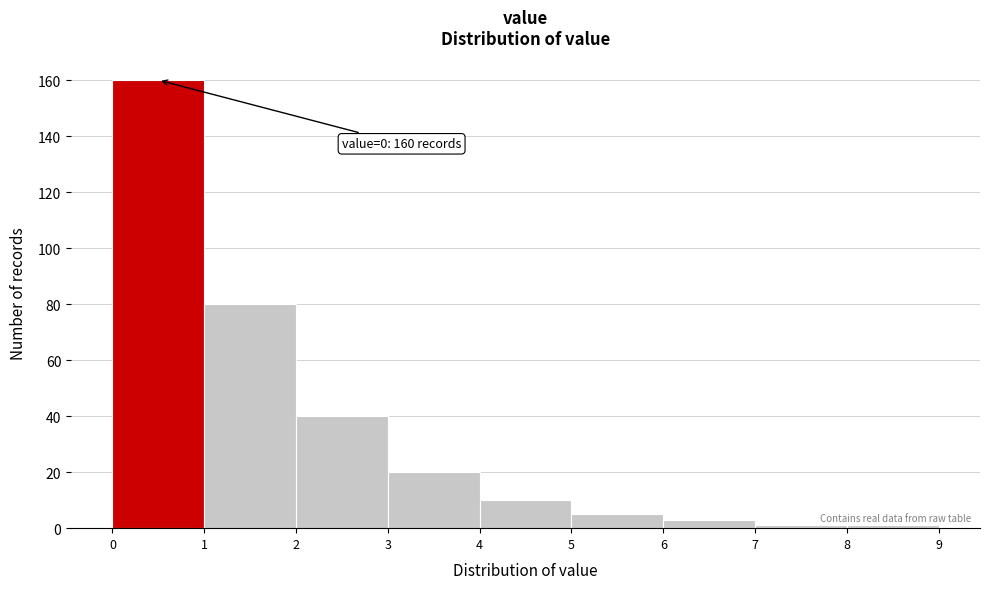

Over which range of the x-axis is the bar tallest?

0 to 1